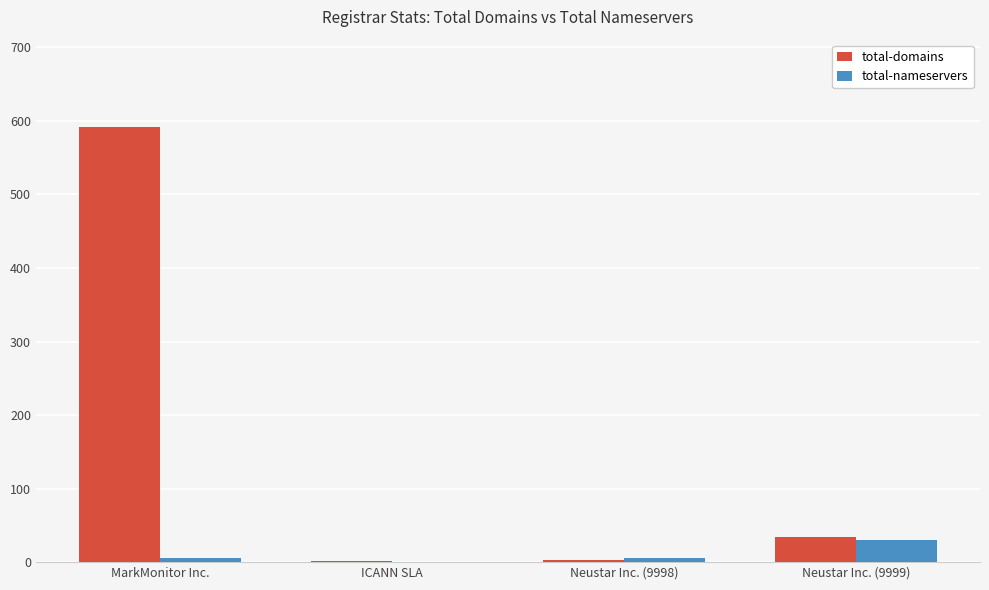

Between ICANN SLA and Neustar Inc. (9999), which series saw the biggest shift?

total-domains